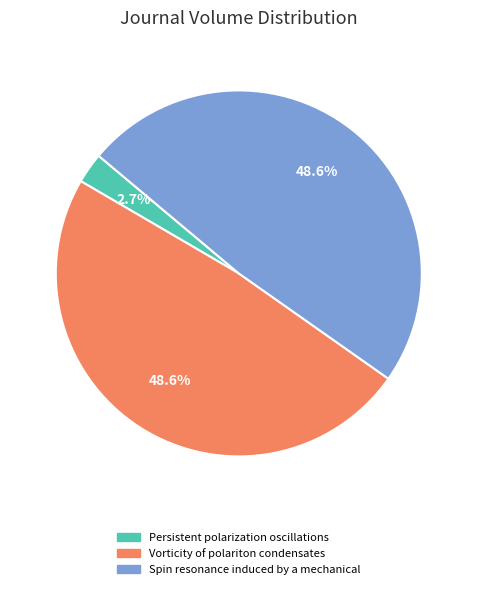

Is it true that Spin resonance induced by a mechanical is 49% of the pie?

True